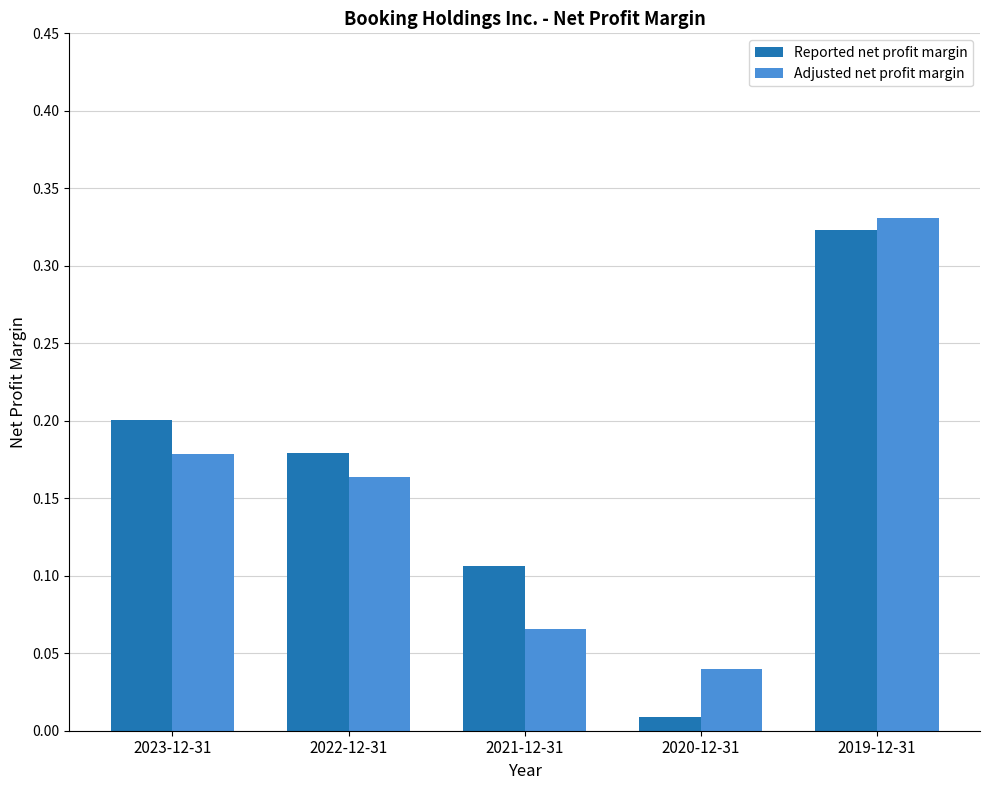

Are the bars grouped side by side (vs. stacked)?

Yes